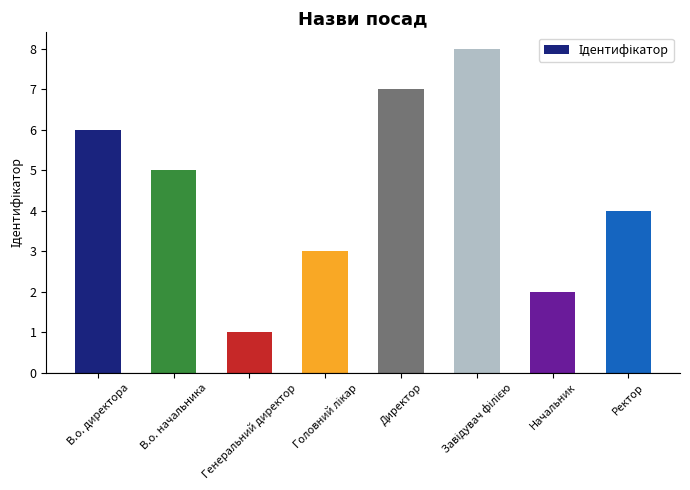

Read the value at Директор.

7